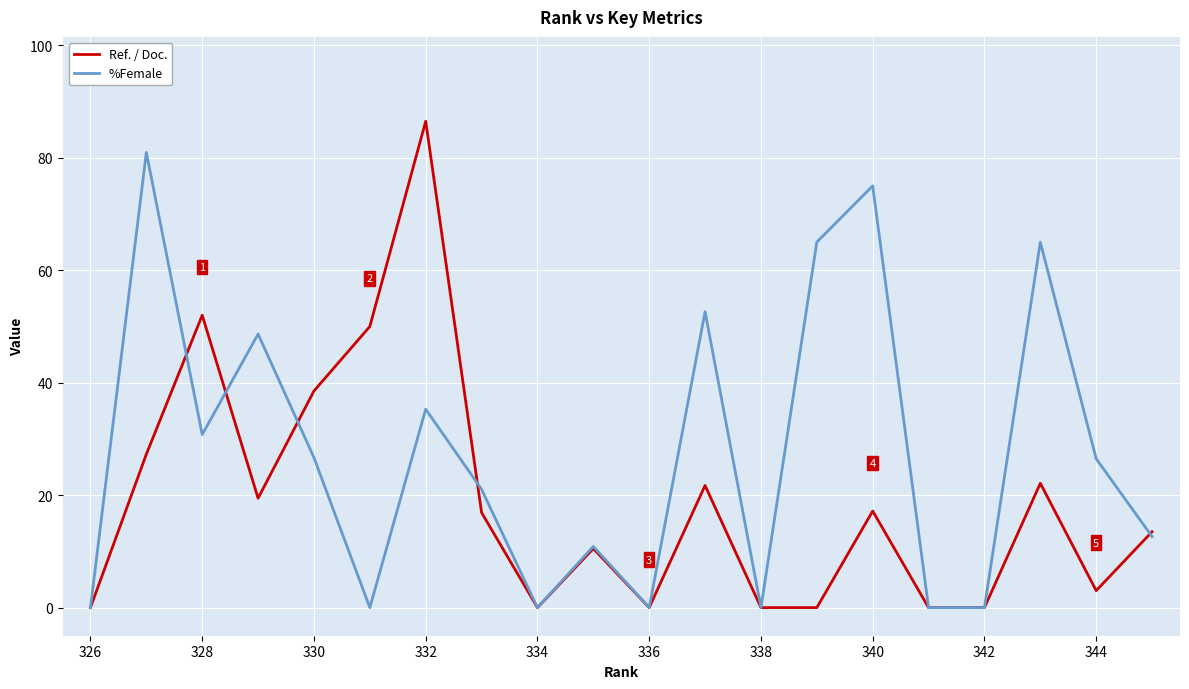

Which series has the largest total across all categories?

%Female